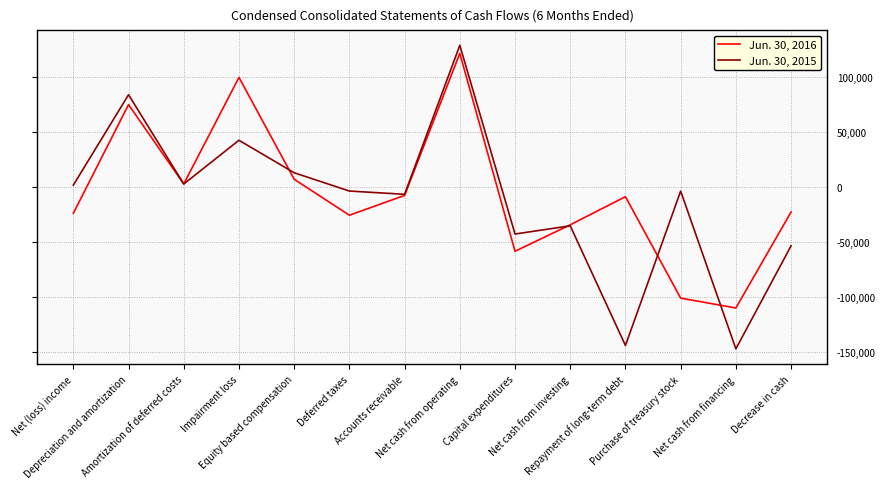

Rank the series by their maximum value, from highest to lowest.

Jun. 30, 2015, Jun. 30, 2016